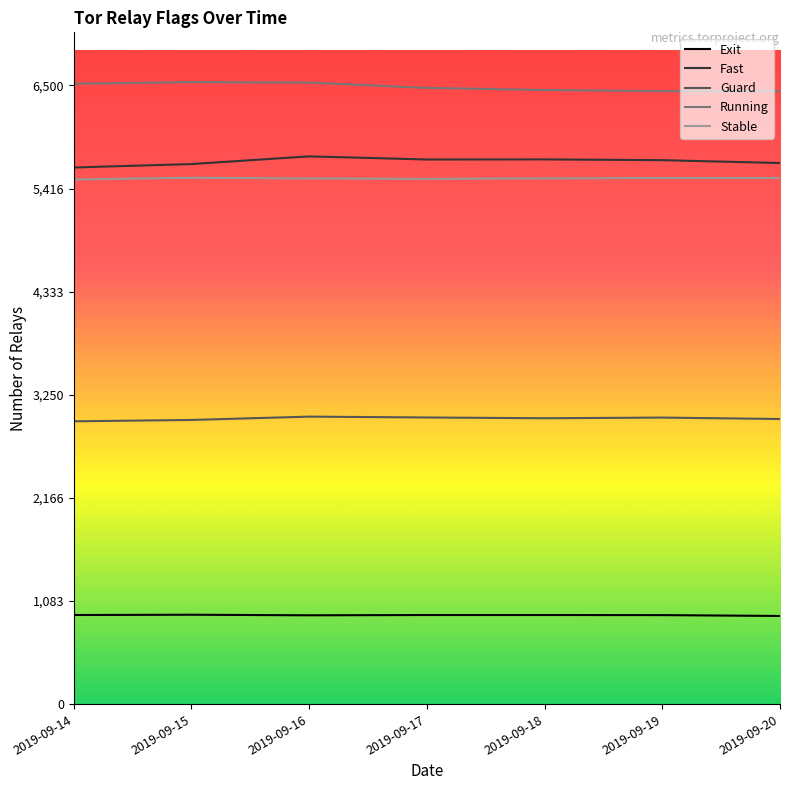

Rank the series at 2019-09-15 from lowest to highest value.

Exit, Guard, Stable, Fast, Running